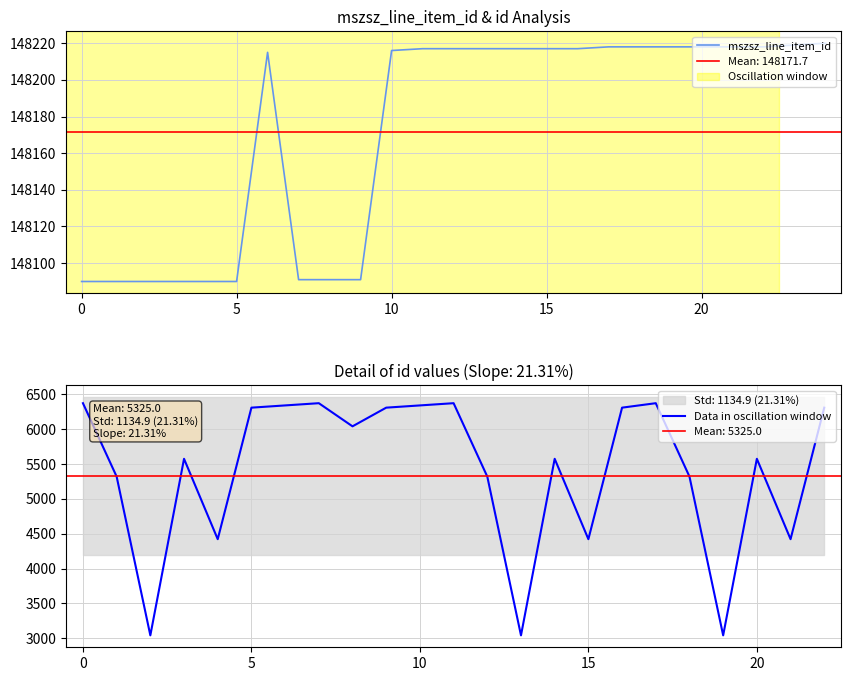

Approximately how many times larger is the value at 19 compared to 20?

1.0